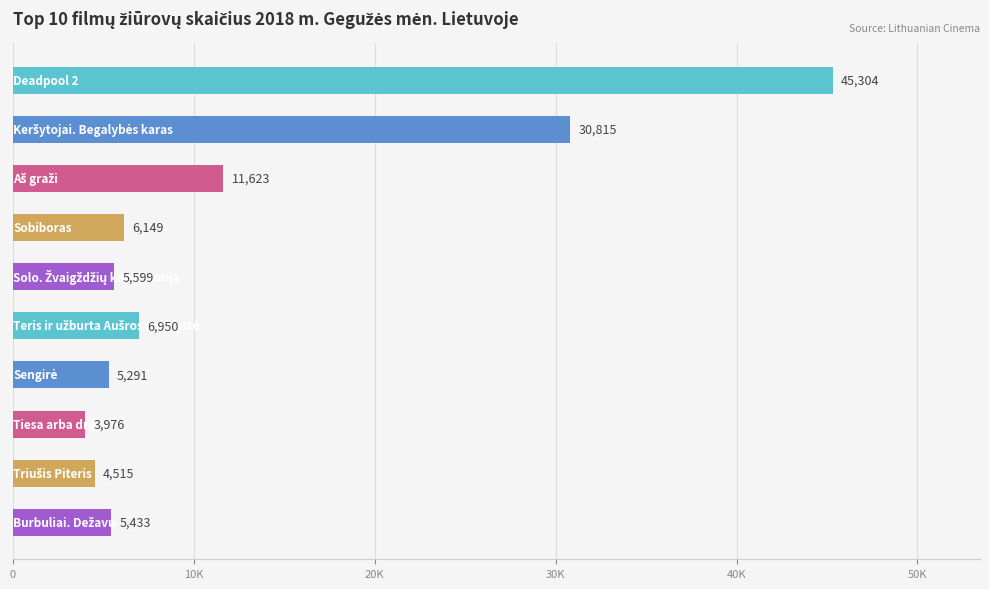

Does the chart contain any negative values?

No